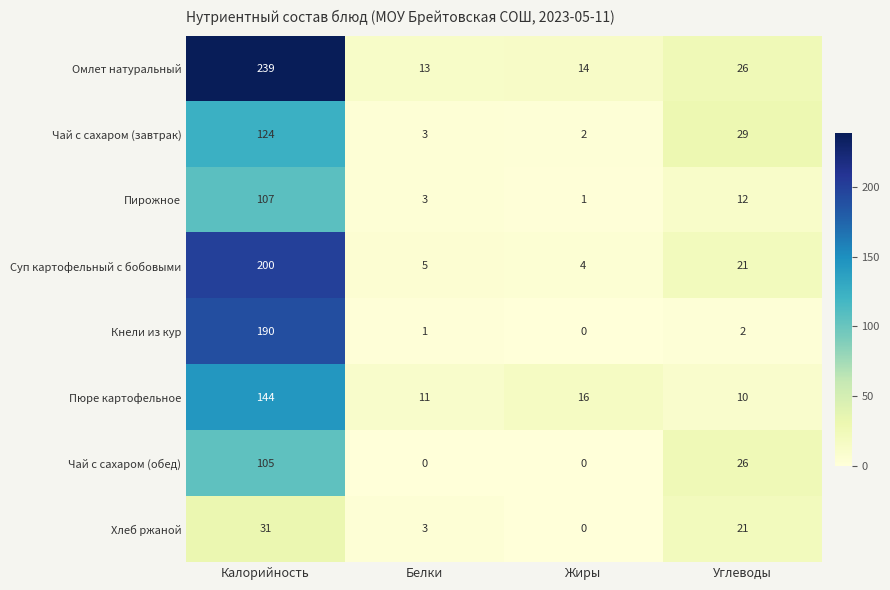

At how many categories does at least one series exceed 113?

1